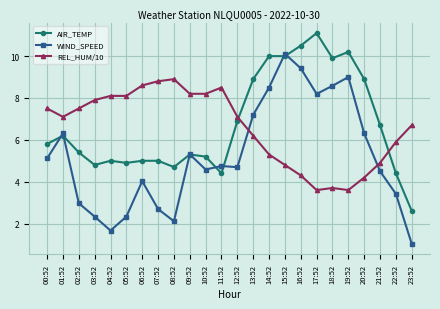

Which series has the widest spread of values?

WIND_SPEED